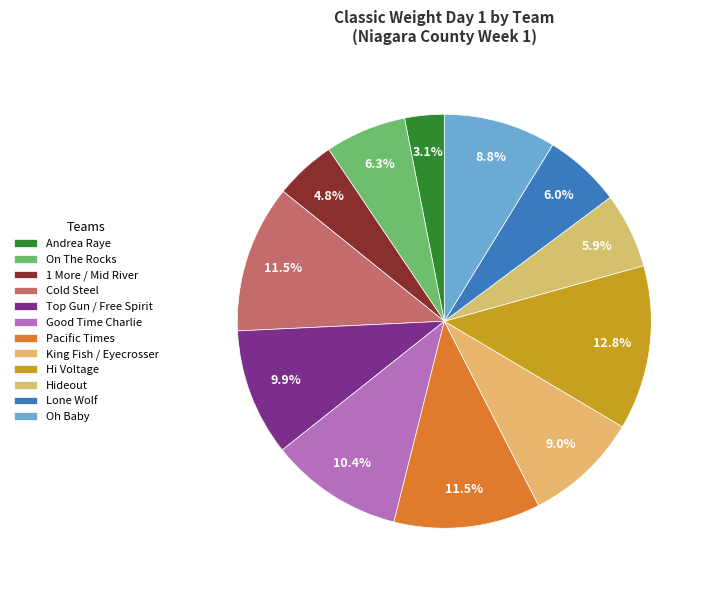

The Hi Voltage slice represents 23% of the pie. True or false?

False